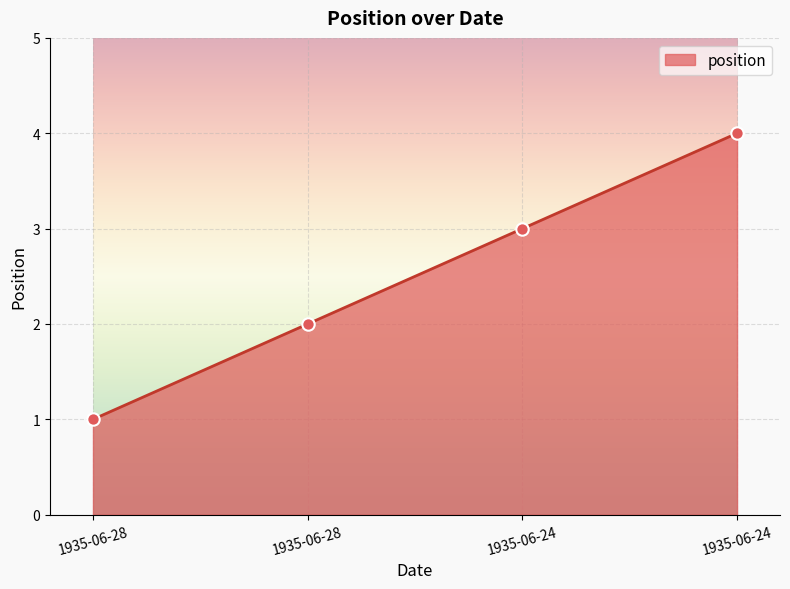

Does the chart have visible grid lines?

Yes